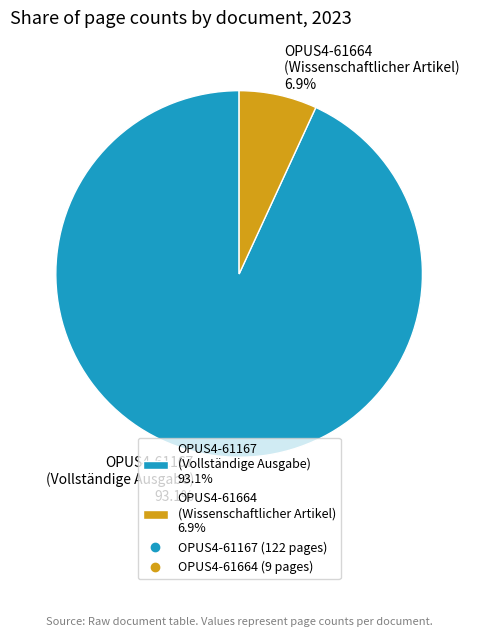

Is there a majority slice in this chart?

Yes